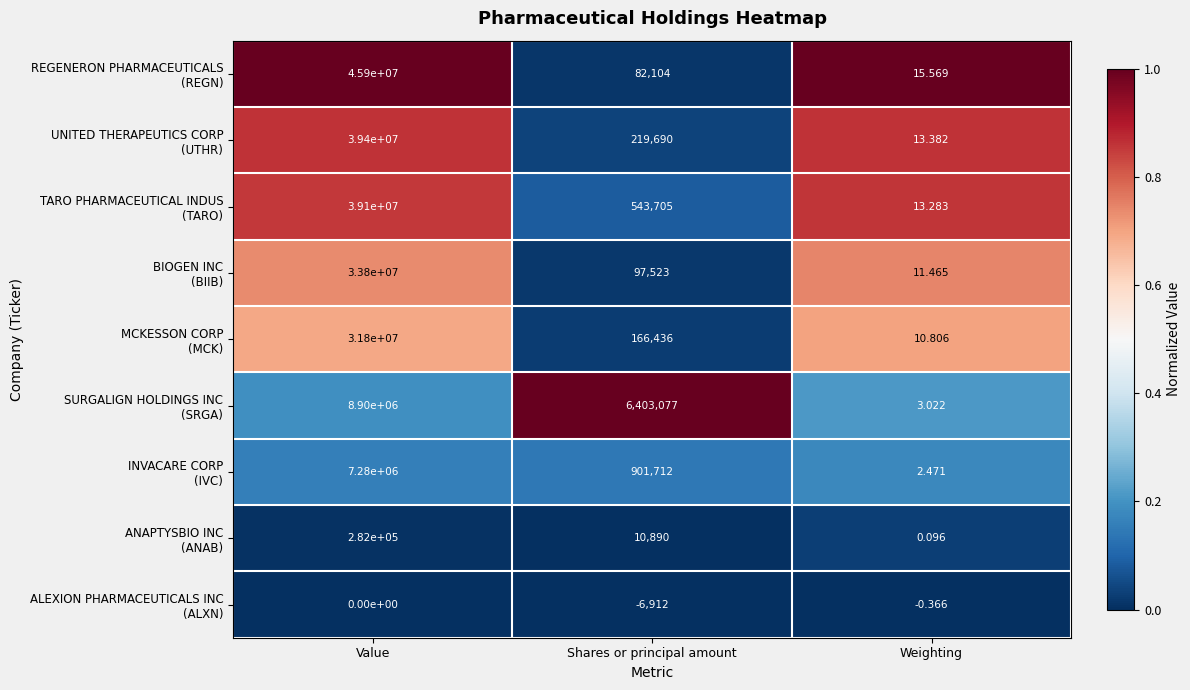

At which category is the sum across all series the highest?

Value